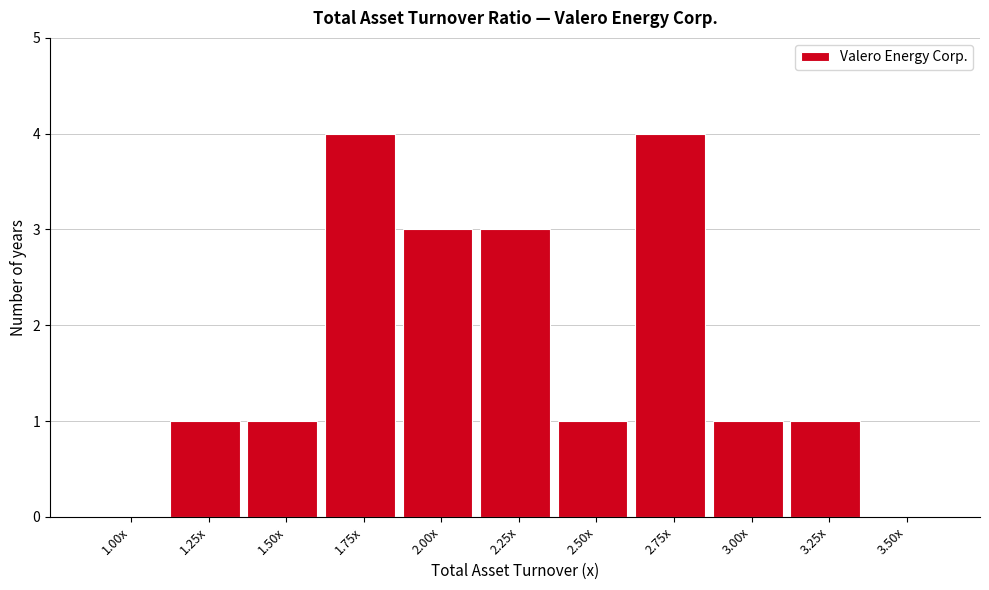

Reading left to right, transcribe all the data shown in this chart.

1.00x=0	1.25x=1	1.50x=1	1.75x=4	2.00x=3	2.25x=3	2.50x=1	2.75x=4	3.00x=1	3.25x=1	3.50x=0